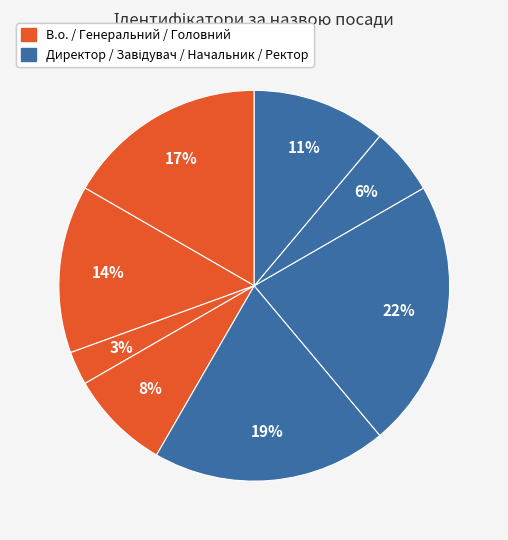

How many segments does this pie chart have?

8